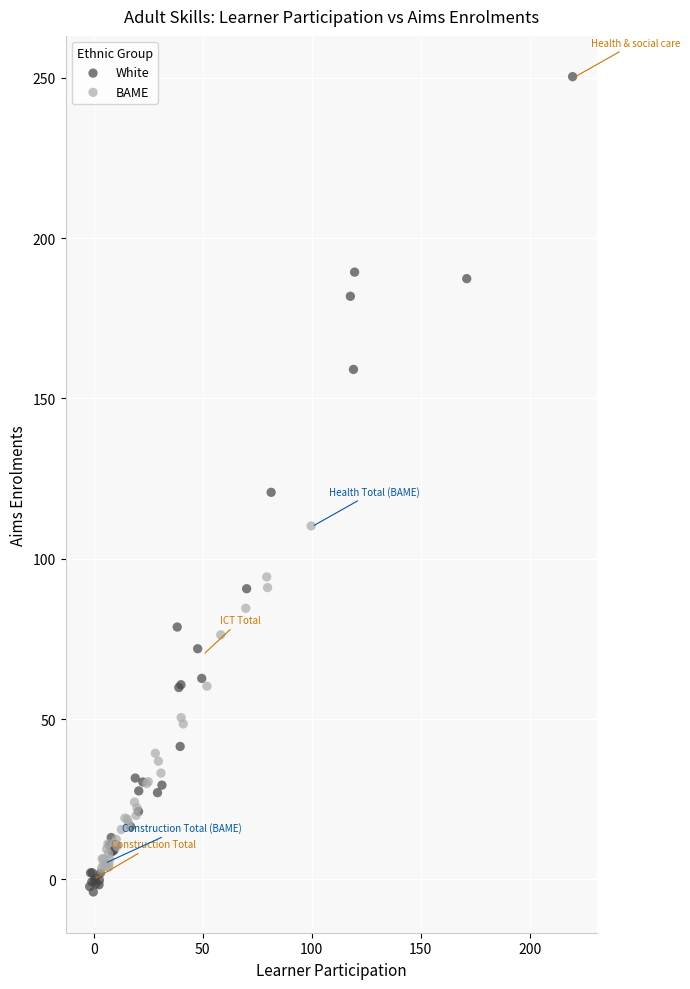

Which series has the widest spread of Y values?

White